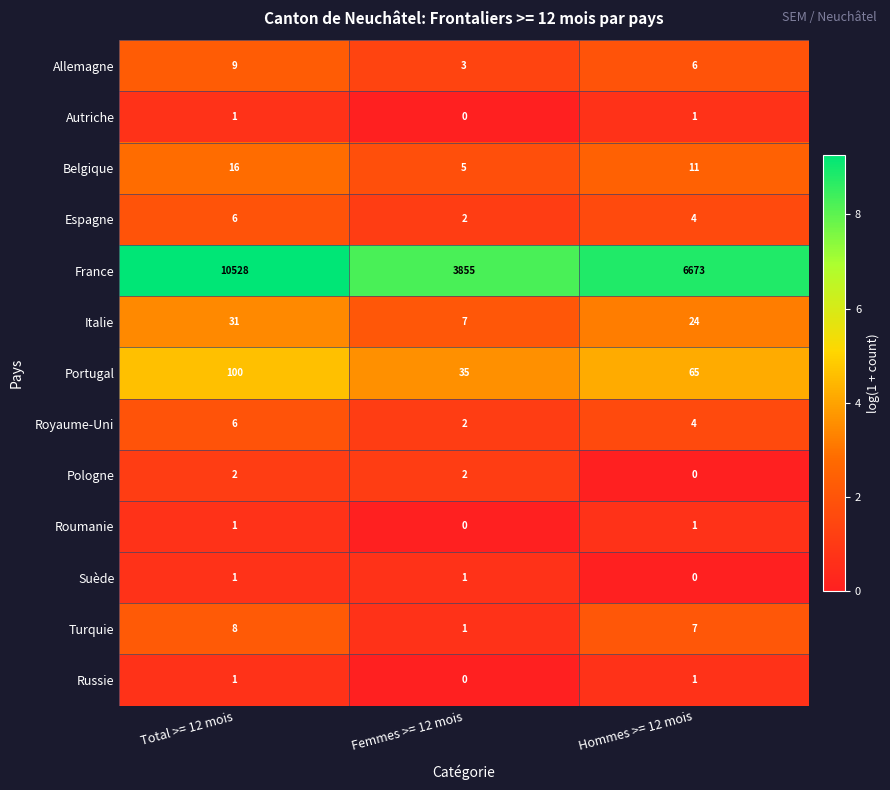

Between Total >= 12 mois and Femmes >= 12 mois, which series saw the biggest shift?

France